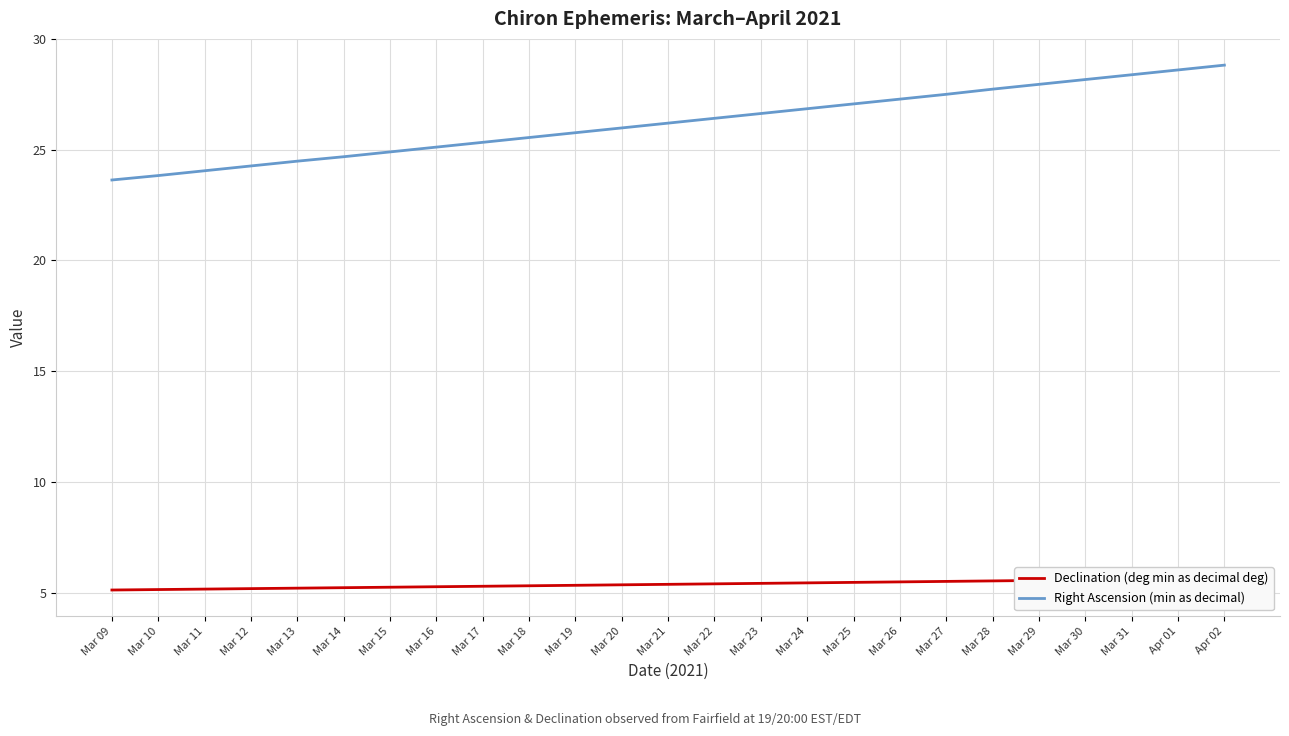

Is the value of Declination (deg min as decimal deg) at Mar 13 greater than the value of Right Ascension (min as decimal) at Mar 11?

No